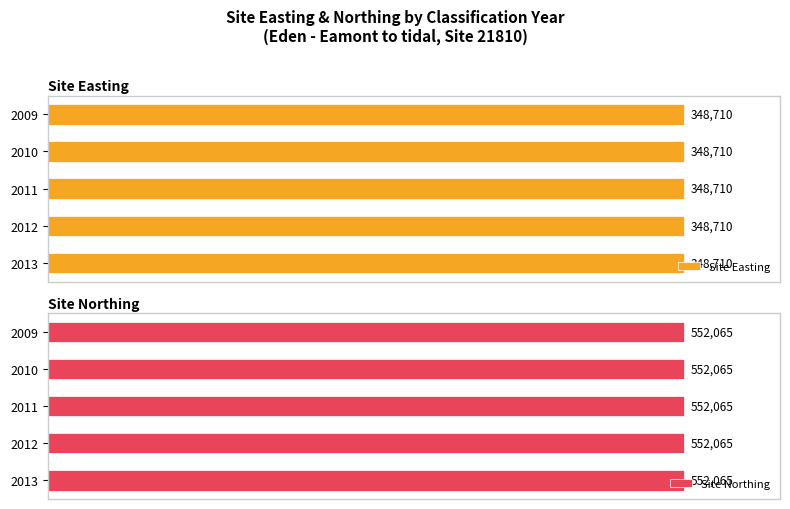

Rank the series at 2009 from lowest to highest value.

Site Easting, Site Northing